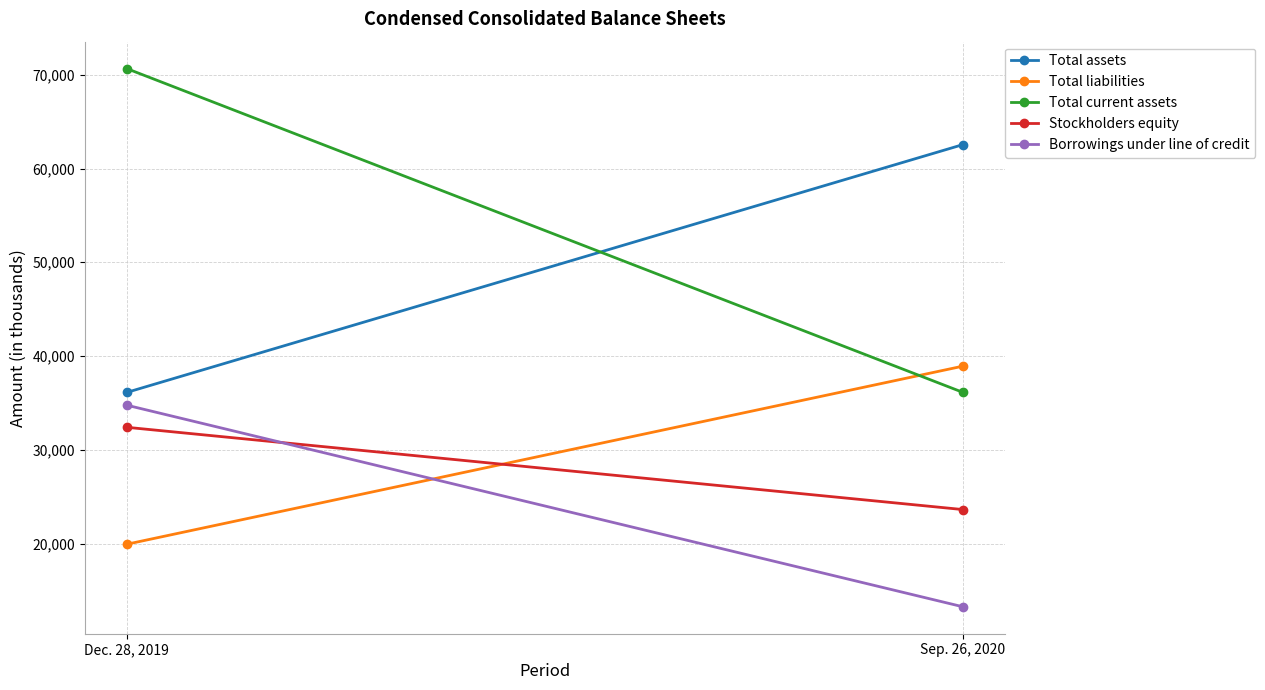

What is the average value of the Stockholders equity series?

28015